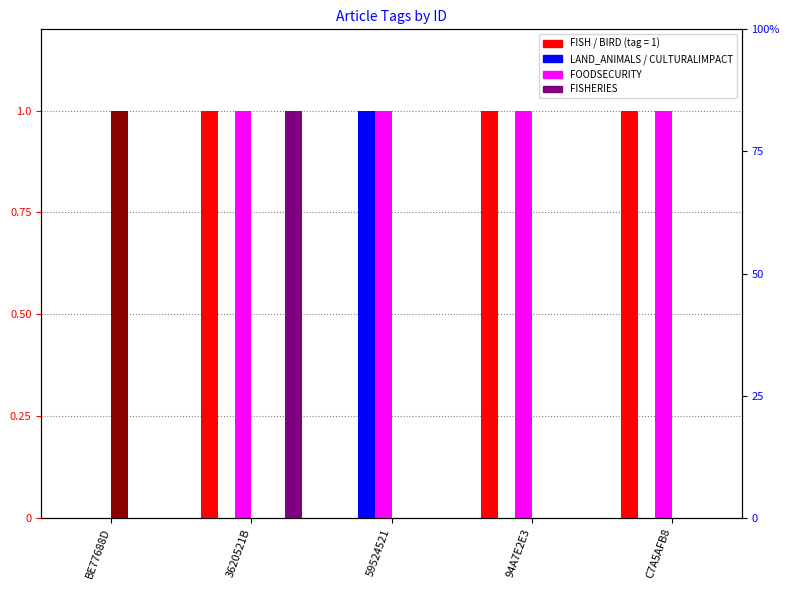

List the labels in order of LAND_ANIMALS value, smallest first.

BE77688D, 3620521B, 94A7E2E3, C7A5AFB8, 59524521